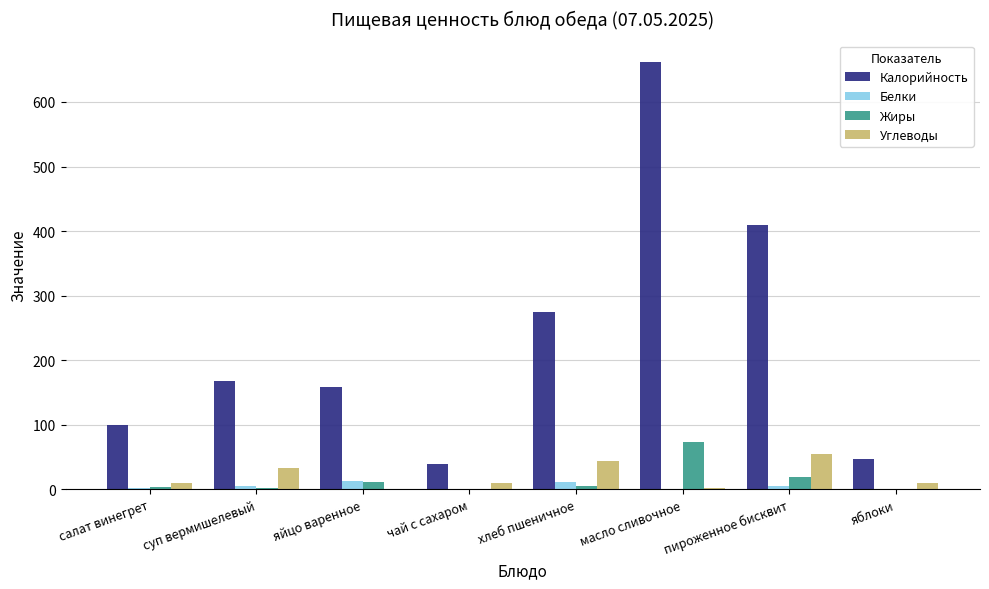

The value of Углеводы at суп вермишелевый is 33.6. True or false?

True